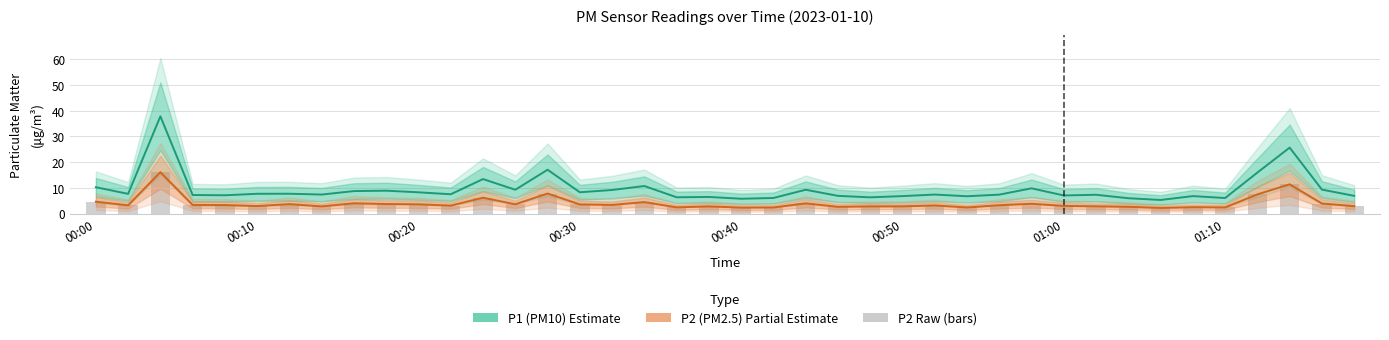

How many values in the P2 (PM2.5) series exceed 3?

23